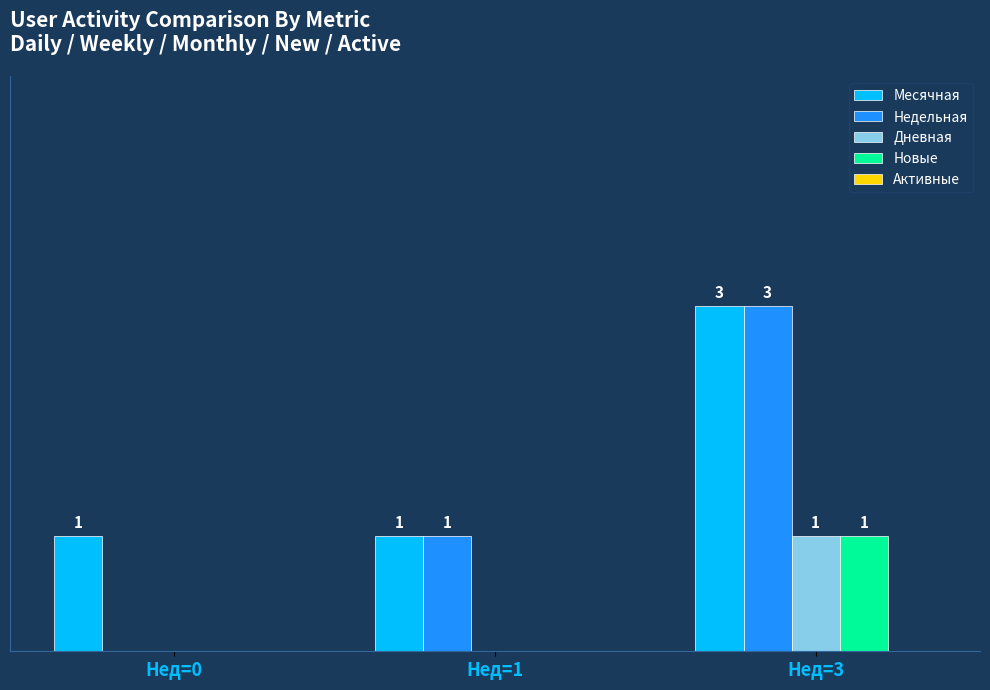

Is the value of Дневная at Нед=3 greater than the value of Месячная at Нед=3?

No